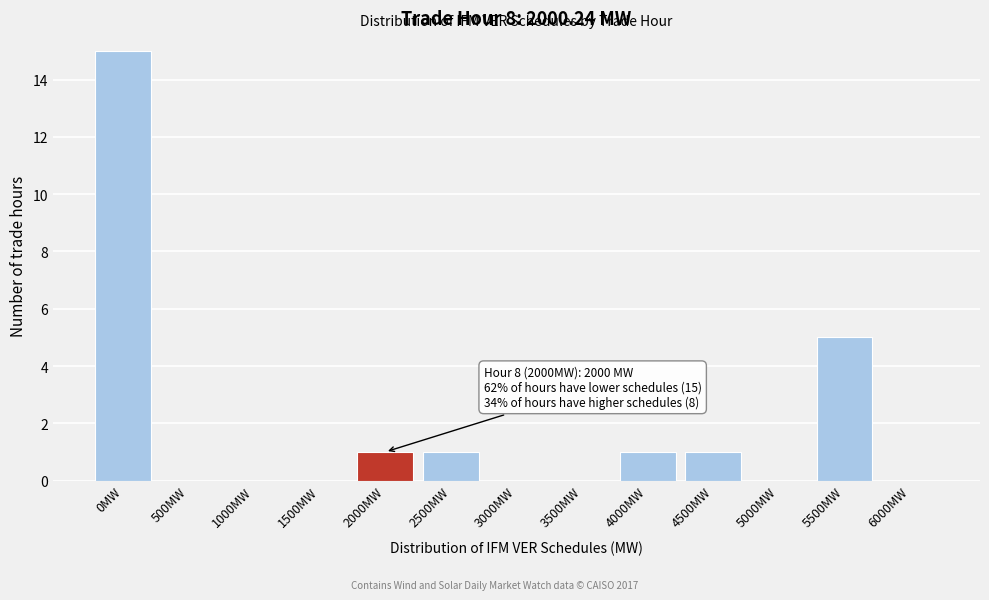

Reading left to right, list all the values displayed in this chart.

0MW=15	500MW=0	1000MW=0	1500MW=0	2000MW=1	2500MW=1	3000MW=0	3500MW=0	4000MW=1	4500MW=1	5000MW=0	5500MW=5	6000MW=0